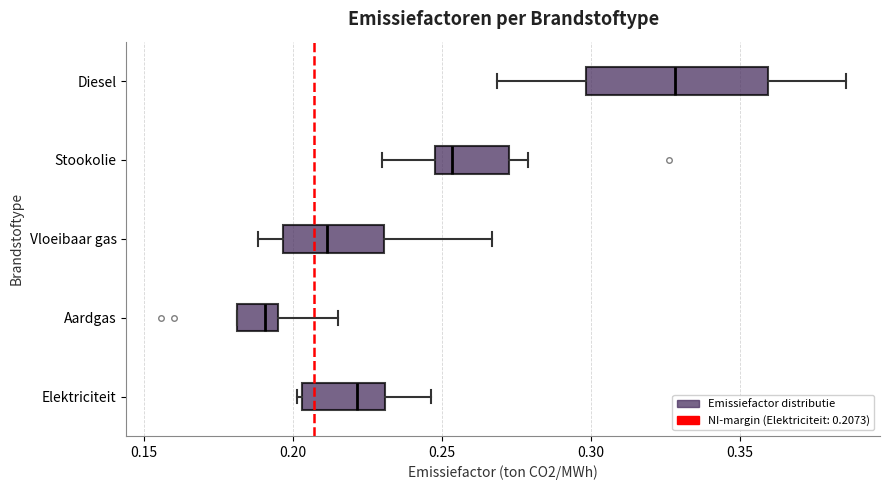

Where does the right whisker of the box for Elektriciteit end on the x-axis? The values are not printed on the chart, so give them approximately, as read against the axis.

0.245